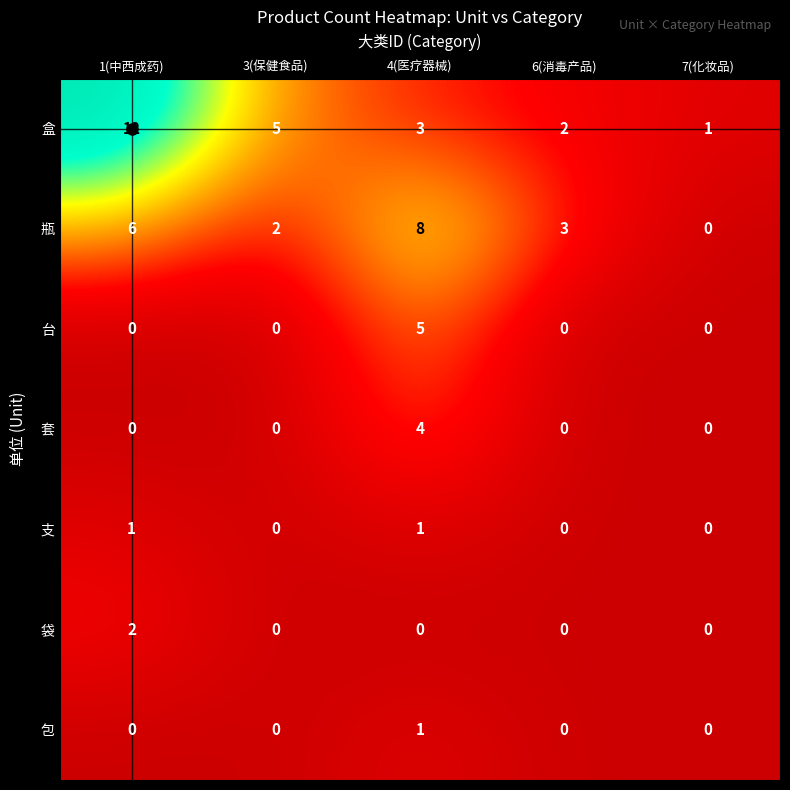

Between 1(中西成药) and 3(保健食品), which series saw the biggest shift?

盒